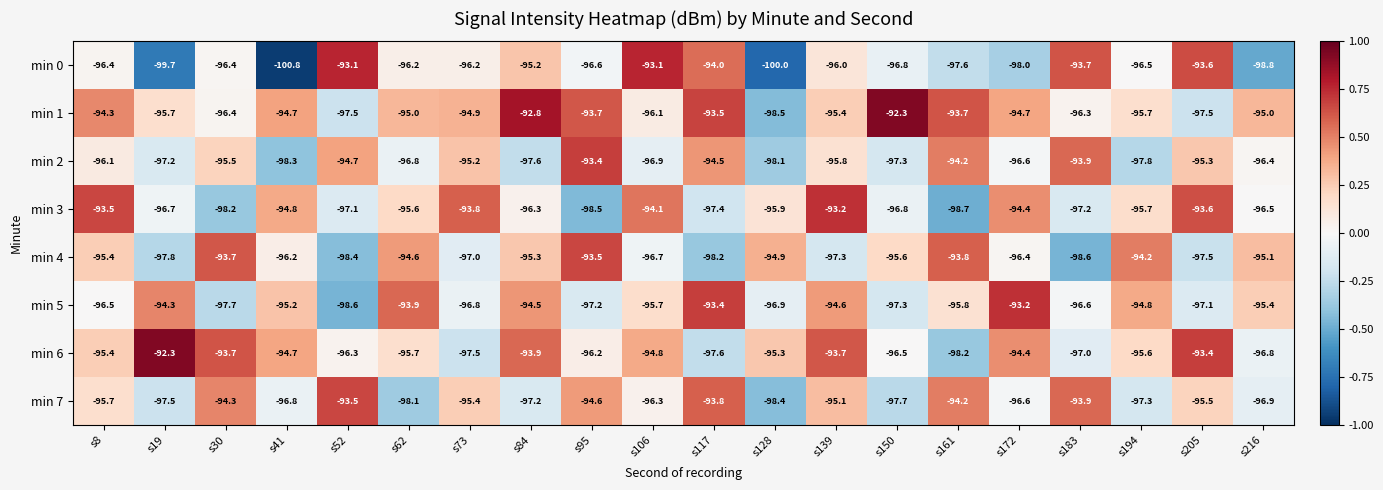

Which series has the largest total across all categories?

min 1